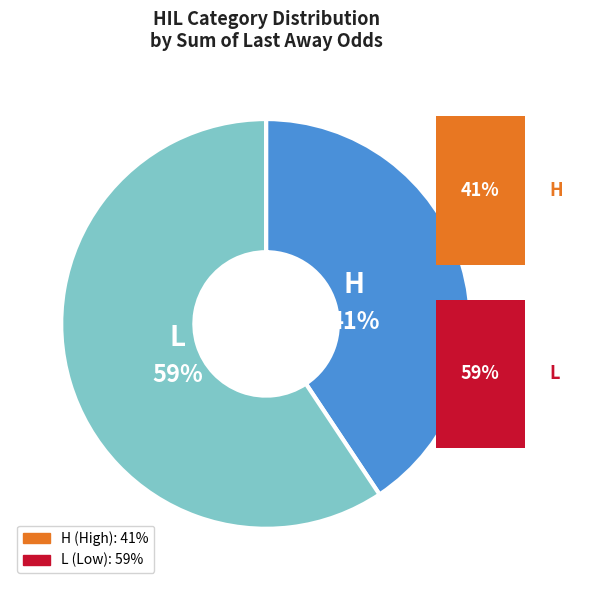

Which category has the biggest portion of the pie?

L